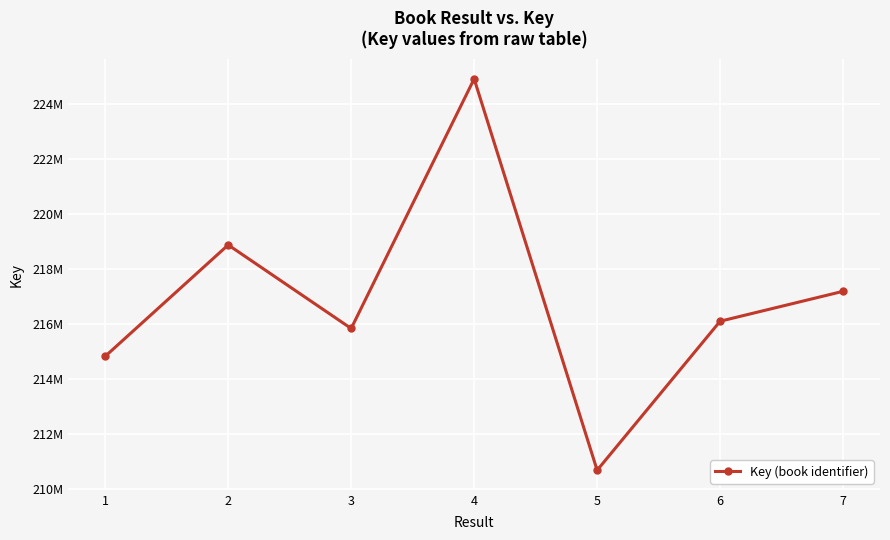

List the labels in order of value, smallest first.

5, 1, 3, 6, 7, 2, 4